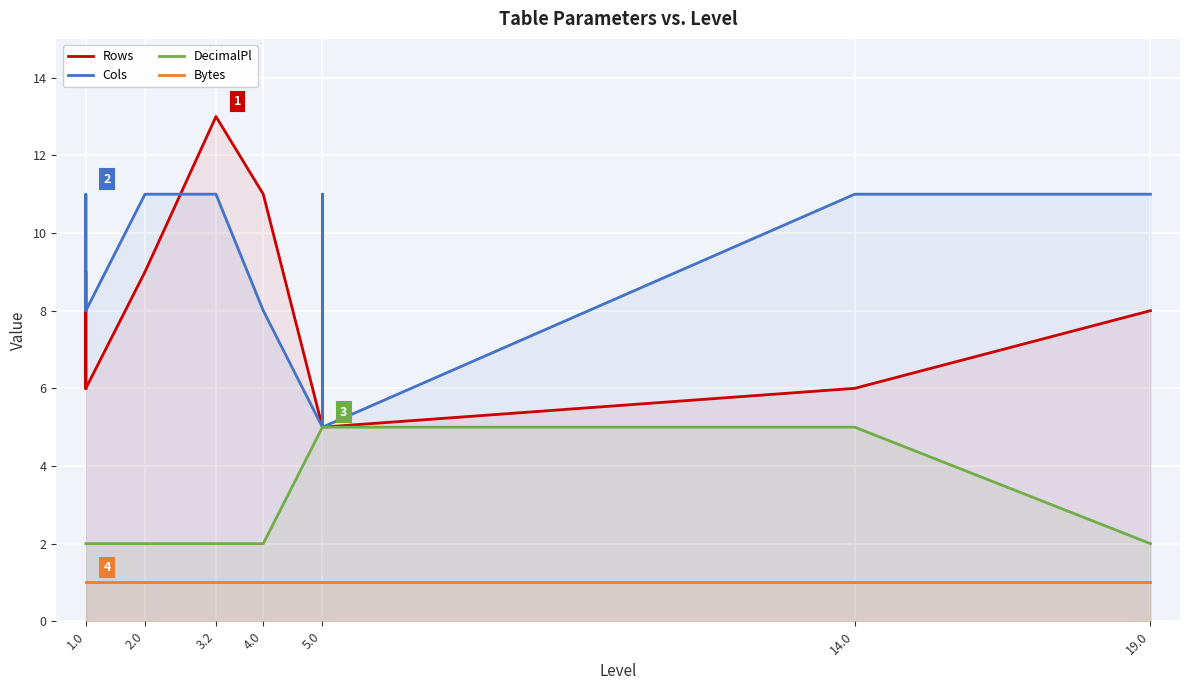

True or false: Rows and DecimalPl intersect in this chart.

False